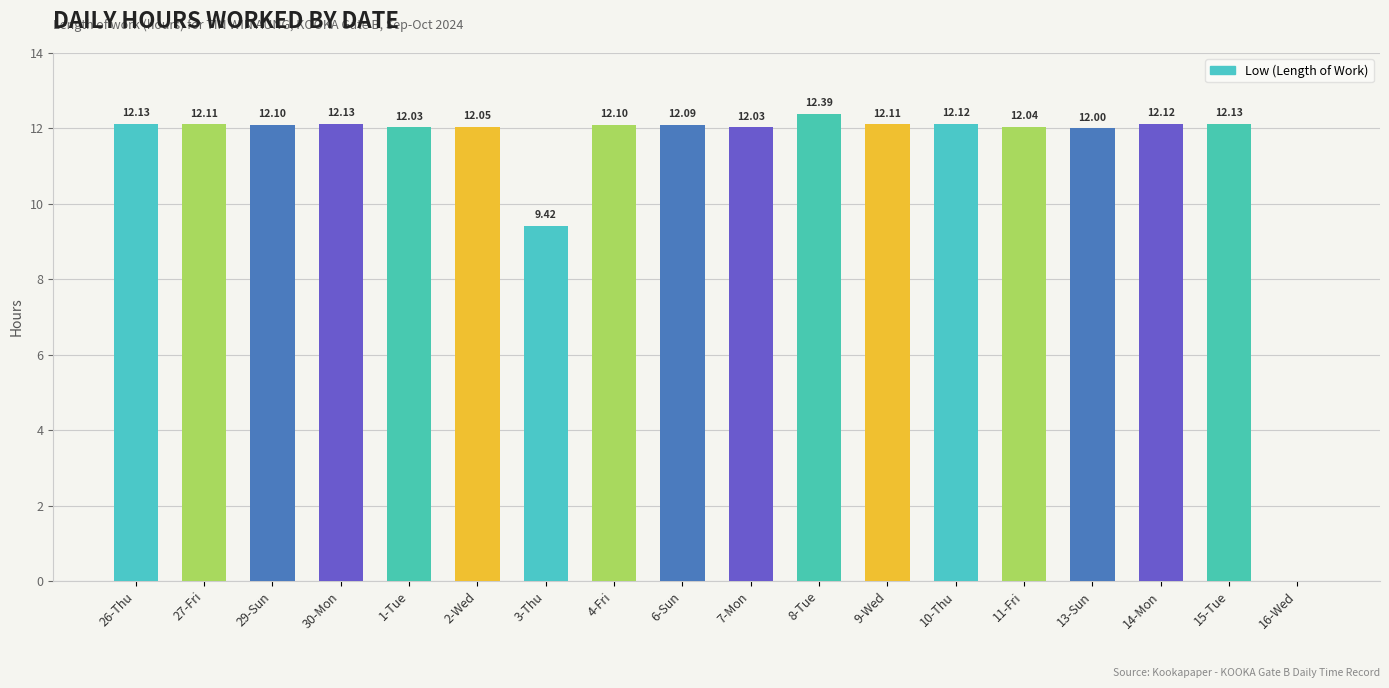

What is the change in value from 29-Sun to 11-Fri?

-0.1